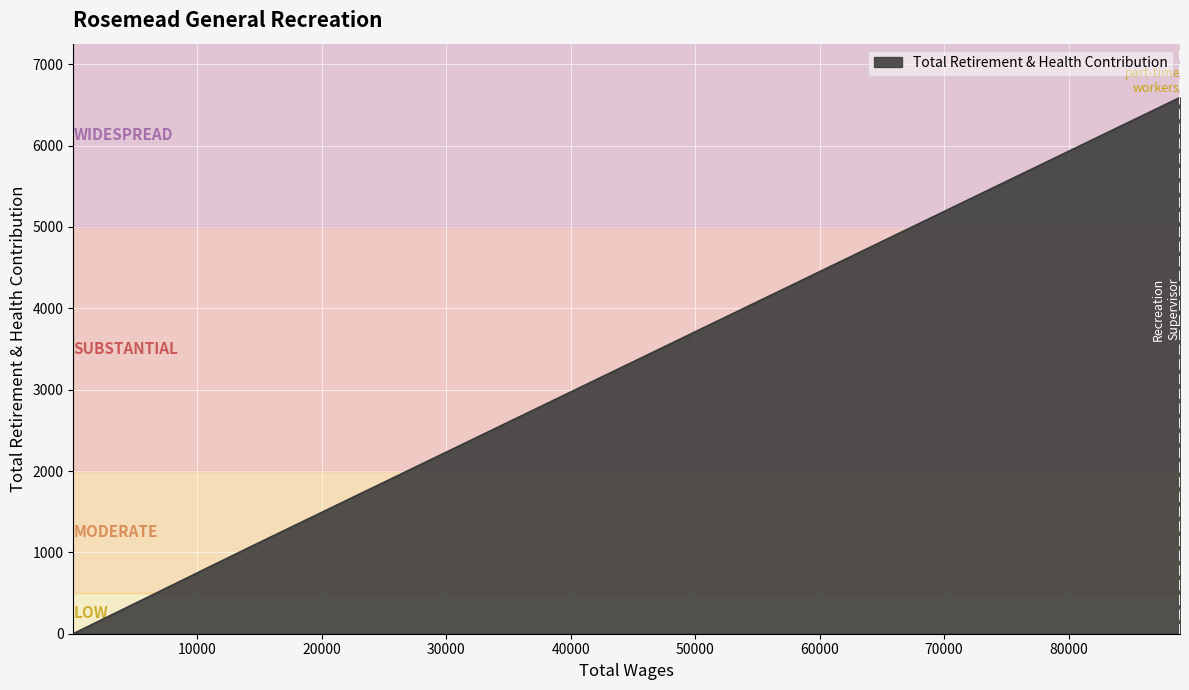

What is the greatest value displayed?

6594